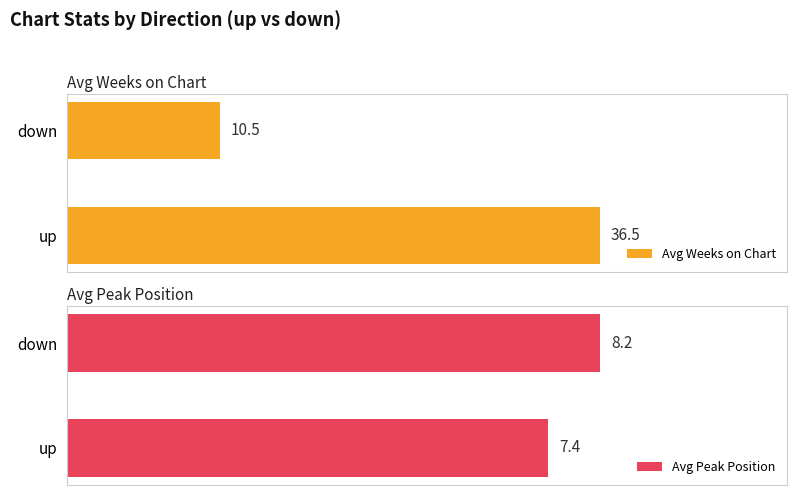

How many bars are there in each group?

2